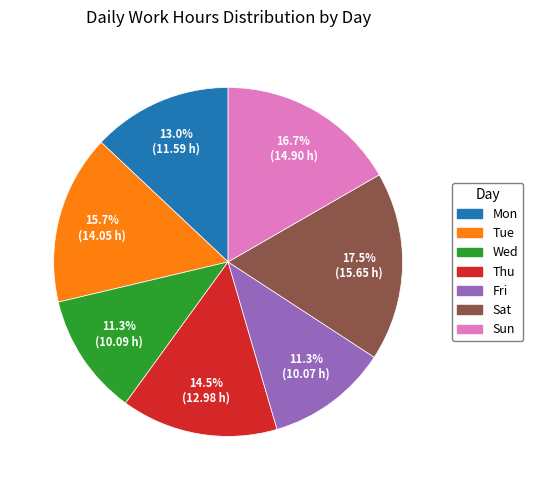

What is the largest slice in the pie chart?

Sat